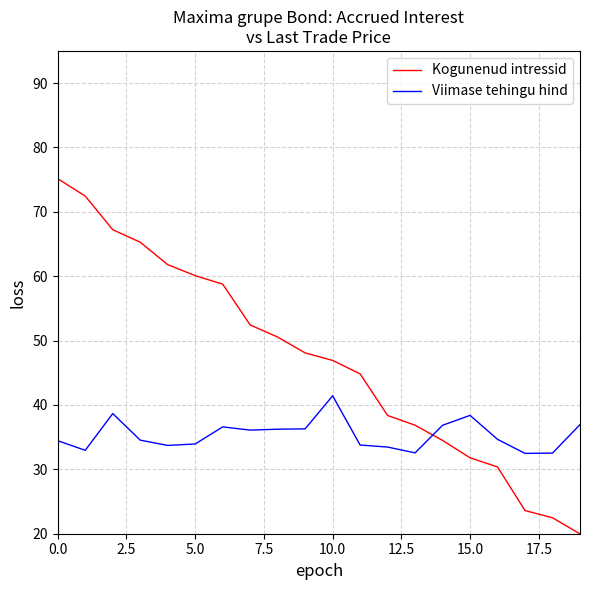

What is the smallest value displayed?

20.0